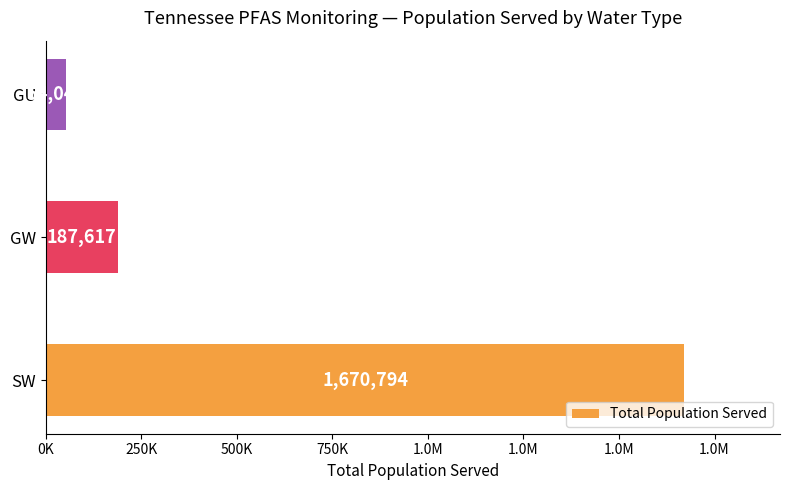

What is the greatest value displayed?

1670794